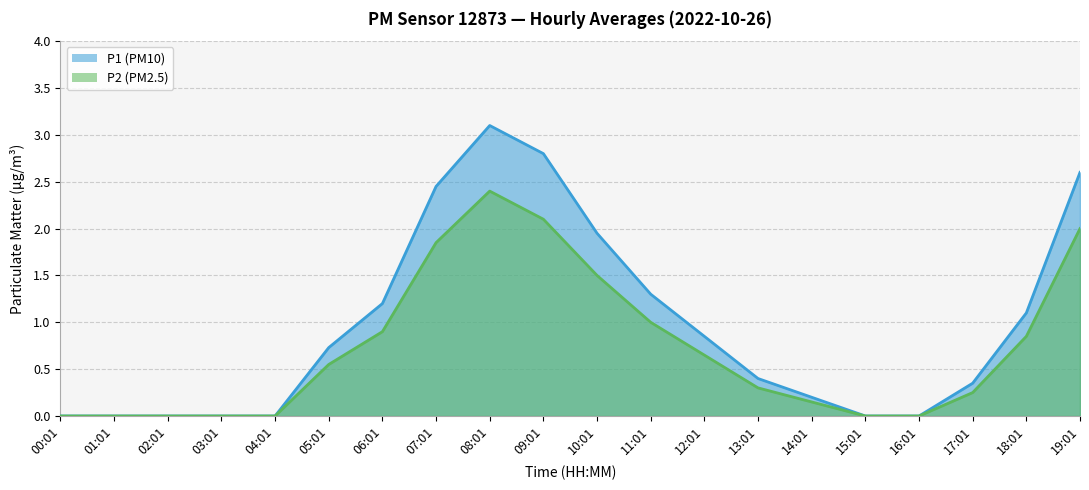

The P2 line series shows 2.4 at 10:01. True or false?

False